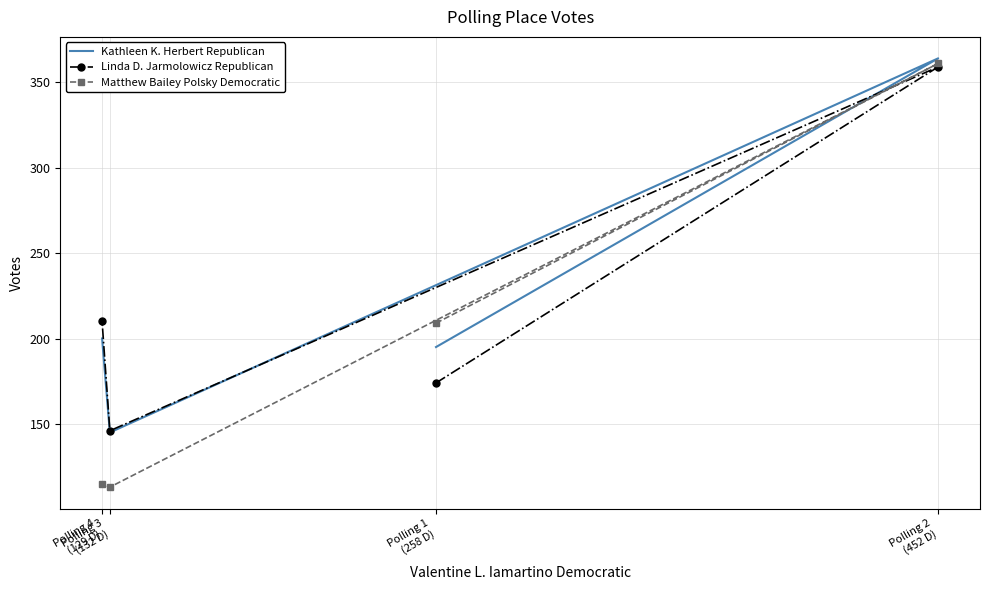

After their last crossing, which series has the higher values: Kathleen K. Herbert Republican or Linda D. Jarmolowicz Republican?

Linda D. Jarmolowicz Republican